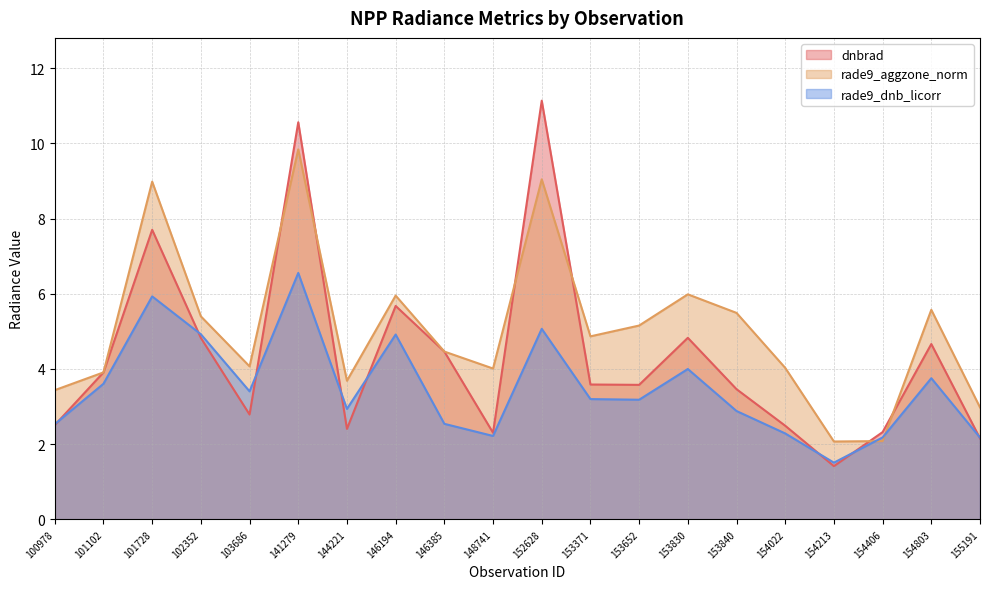

List the labels in order of rade9_aggzone_norm value, largest first.

141279, 152628, 101728, 153830, 146194, 154803, 153840, 102352, 153652, 153371, 146385, 103686, 154022, 148741, 101102, 144221, 100978, 155191, 154406, 154213